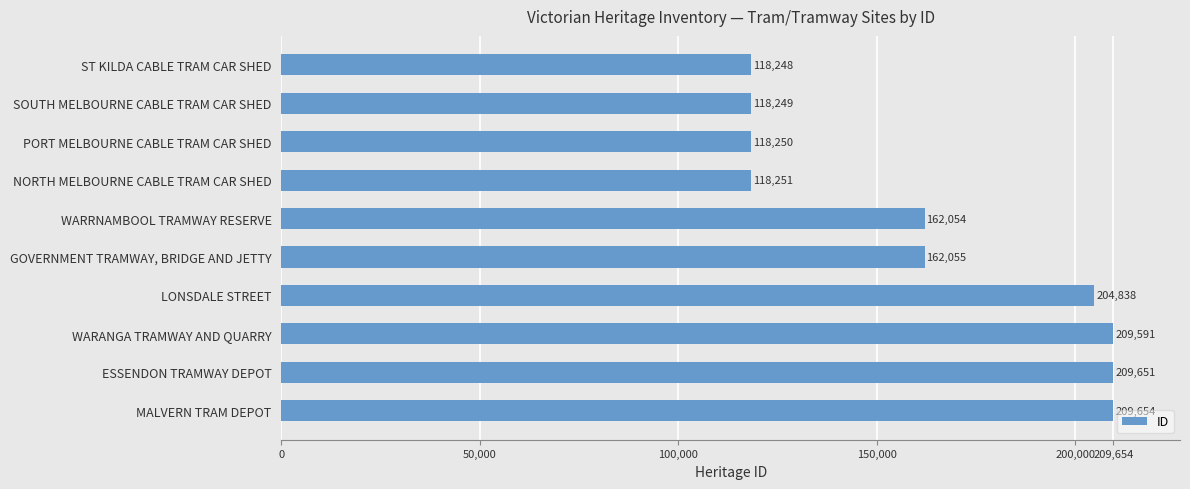

List the labels in order of value, smallest first.

ST KILDA CABLE TRAM CAR SHED, SOUTH MELBOURNE CABLE TRAM CAR SHED, PORT MELBOURNE CABLE TRAM CAR SHED, NORTH MELBOURNE CABLE TRAM CAR SHED, WARRNAMBOOL TRAMWAY RESERVE, GOVERNMENT TRAMWAY, BRIDGE AND JETTY, LONSDALE STREET, WARANGA TRAMWAY AND QUARRY, ESSENDON TRAMWAY DEPOT, MALVERN TRAM DEPOT